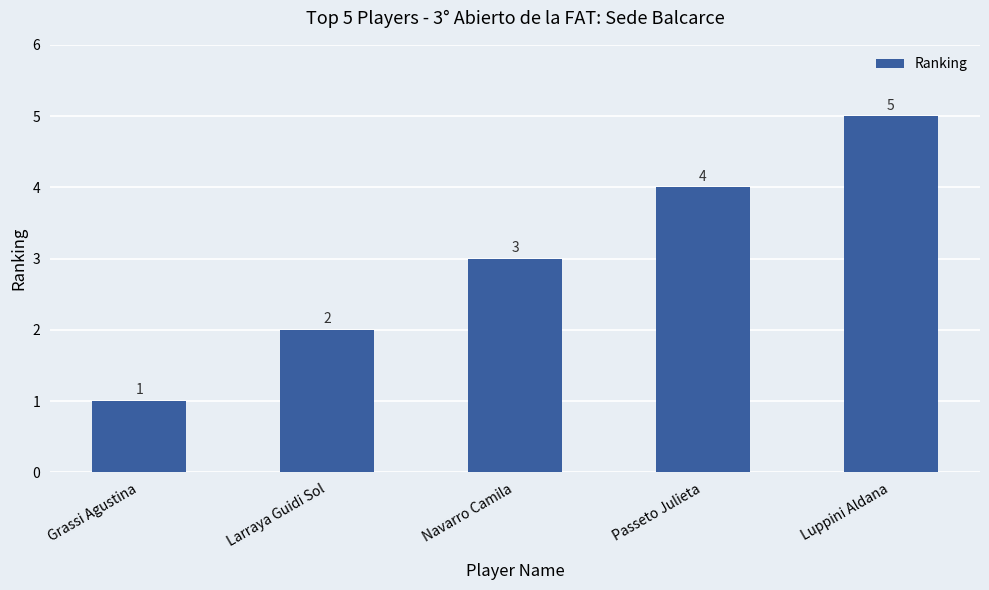

Read the value at Luppini Aldana.

5